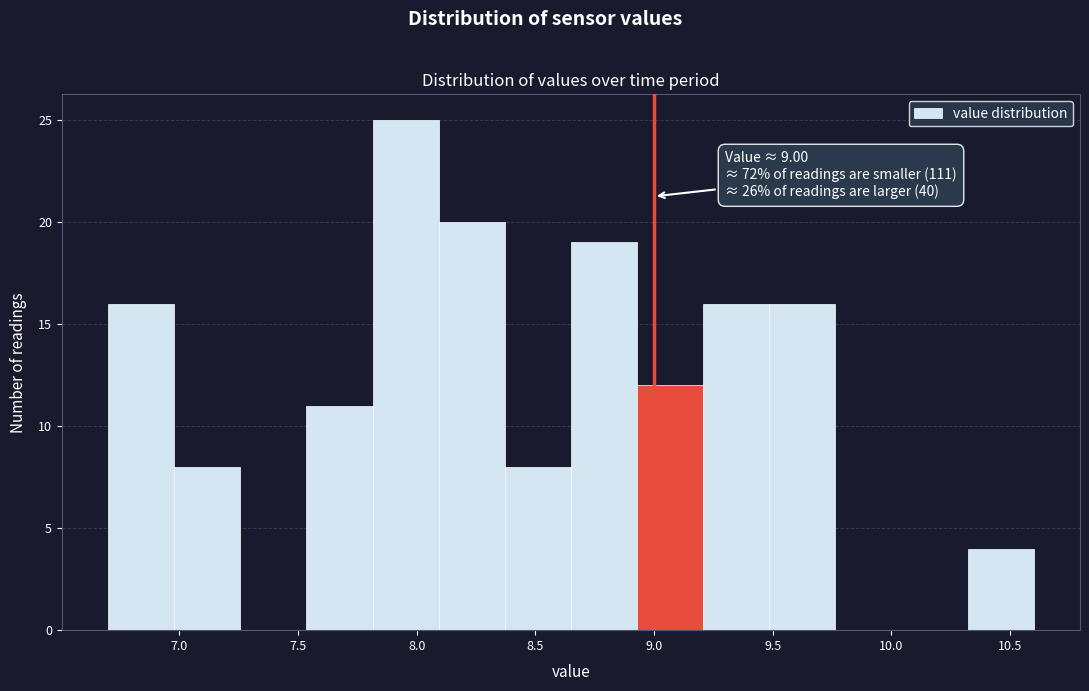

Which range on the x-axis has the tallest bar?

7.80 to 8.10